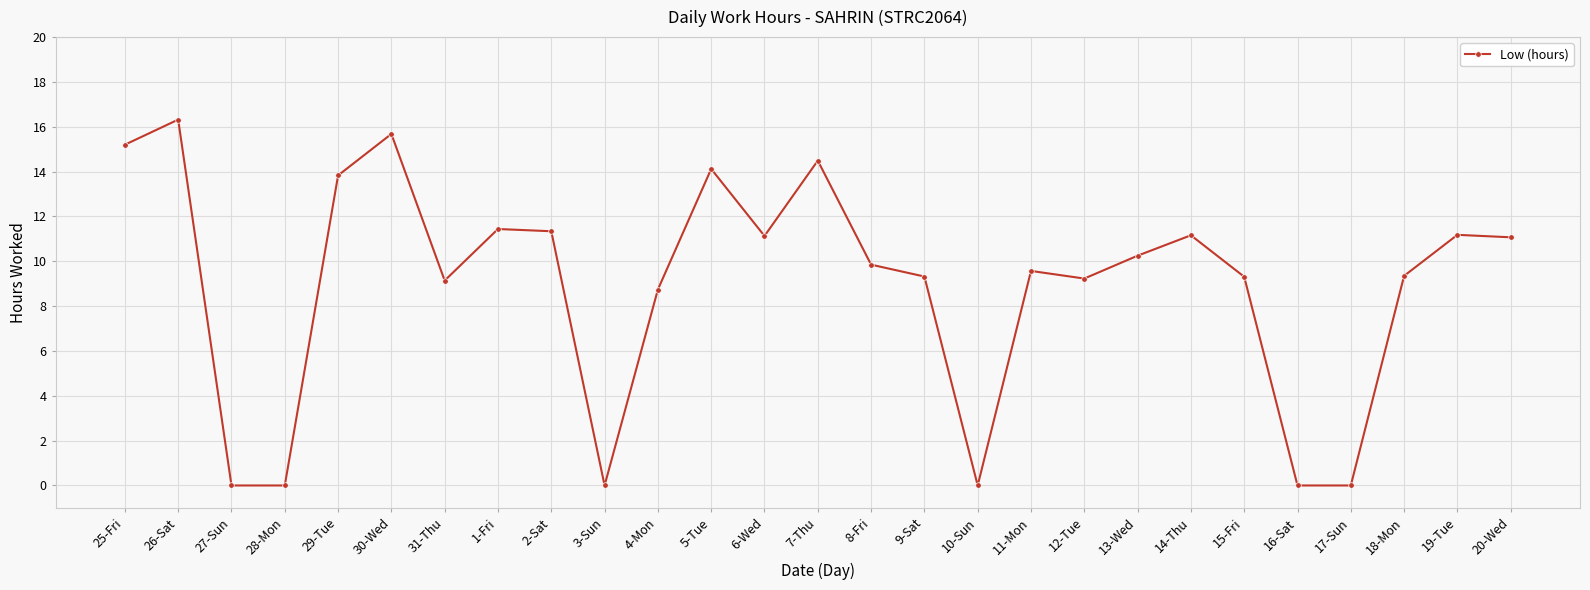

Where is the data nearest to the value 8?

4-Mon